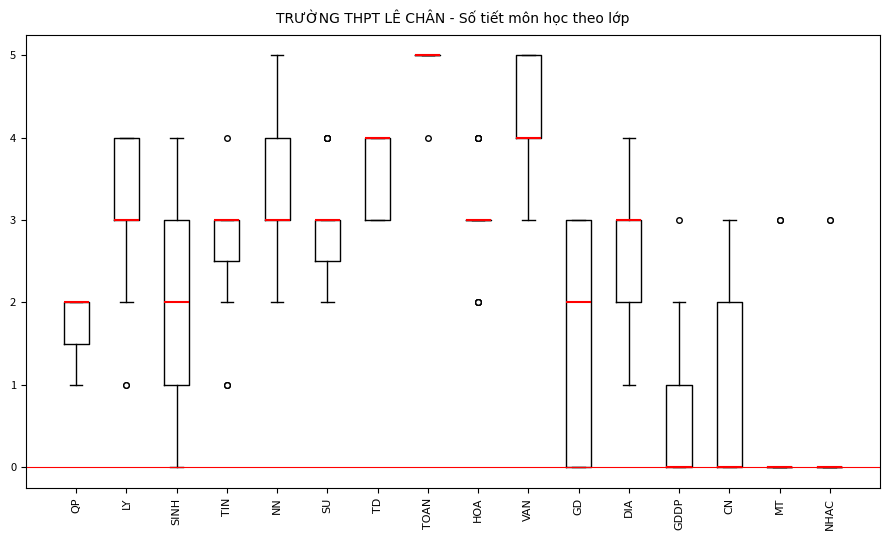

Reading left to right, read every box against the y-axis: the position of its median line, the range the box covers, and the ends of its whiskers. The values are not printed on the chart, so give them approximately, as read against the axis.

QP: median 2.0 (drawn on the box's upper edge), box 1.5 to 2.0, whiskers 1.0 to 2.0
LY: median 3.0 (drawn on the box's lower edge), box 3.0 to 4.0, whiskers 2.0 to 4.0
SINH: median 2.0, box 1.0 to 3.0, whiskers 0.0 to 4.0
TIN: median 3.0 (drawn on the box's upper edge), box 2.5 to 3.0, whiskers 2.0 to 3.0
NN: median 3.0 (drawn on the box's lower edge), box 3.0 to 4.0, whiskers 2.0 to 5.0
SU: median 3.0 (drawn on the box's upper edge), box 2.5 to 3.0, whiskers 2.0 to 3.0
TD: median 4.0 (drawn on the box's upper edge), box 3.0 to 4.0, whiskers 3.0 to 4.0
TOAN: box collapsed to a line at 5.0, whiskers 5.0 to 5.0
HOA: box collapsed to a line at 3.0, whiskers 3.0 to 3.0
VAN: median 4.0 (drawn on the box's lower edge), box 4.0 to 5.0, whiskers 3.0 to 5.0
GD: median 2.0, box 0.0 to 3.0, whiskers 0.0 to 3.0
DIA: median 3.0 (drawn on the box's upper edge), box 2.0 to 3.0, whiskers 1.0 to 4.0
GDDP: median 0.0 (drawn on the box's lower edge), box 0.0 to 1.0, whiskers 0.0 to 2.0
CN: median 0.0 (drawn on the box's lower edge), box 0.0 to 2.0, whiskers 0.0 to 3.0
MT: box collapsed to a line at 0.0, whiskers 0.0 to 0.0
NHAC: box collapsed to a line at 0.0, whiskers 0.0 to 0.0